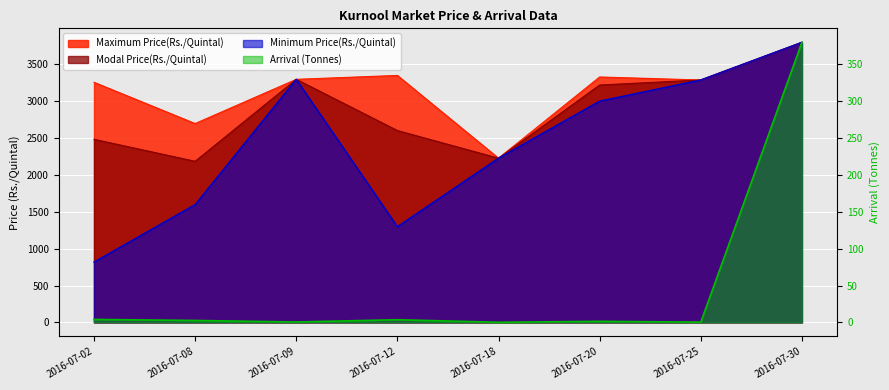

True or false: Arrival (Tonnes) and Minimum Price(Rs./Quintal) cross at least once.

False